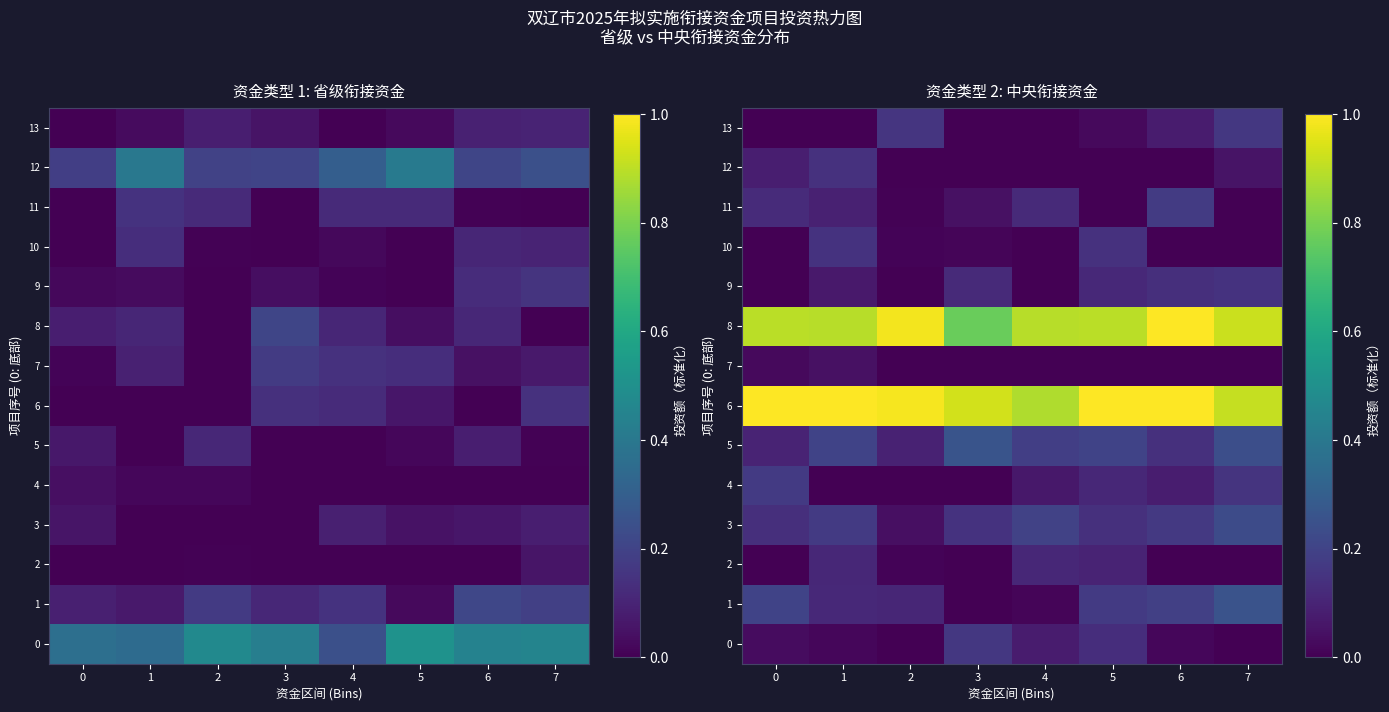

Which category has the lowest value across all series?

2